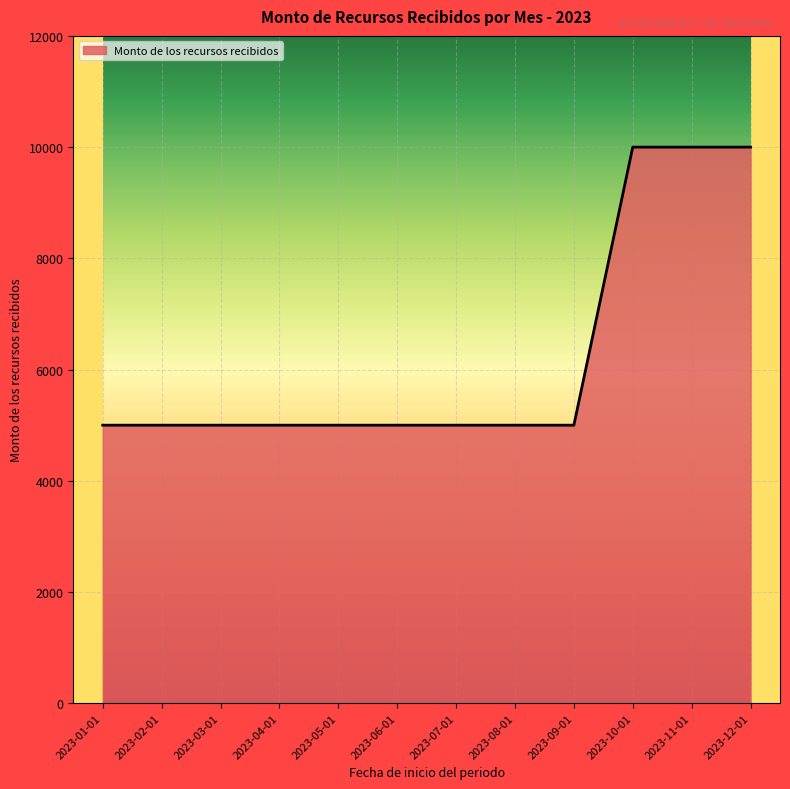

What is the greatest value displayed?

10000